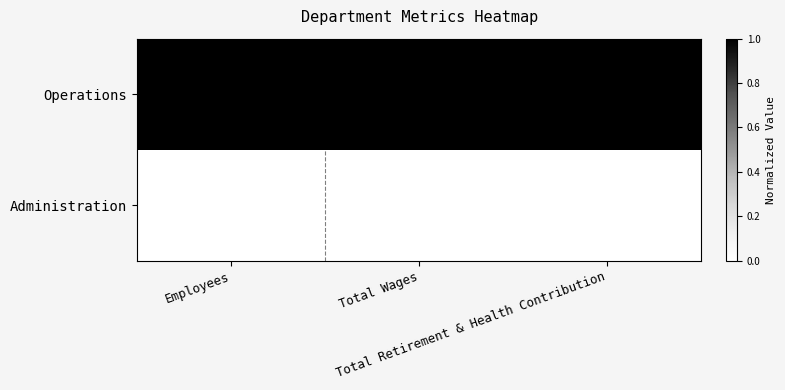

At Employees, list the series in order from largest to smallest.

Operations, Administration